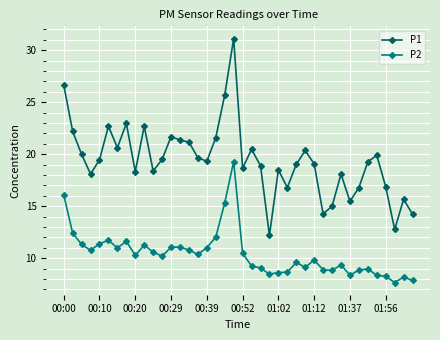

Does the chart display data point markers on the line(s)?

Yes